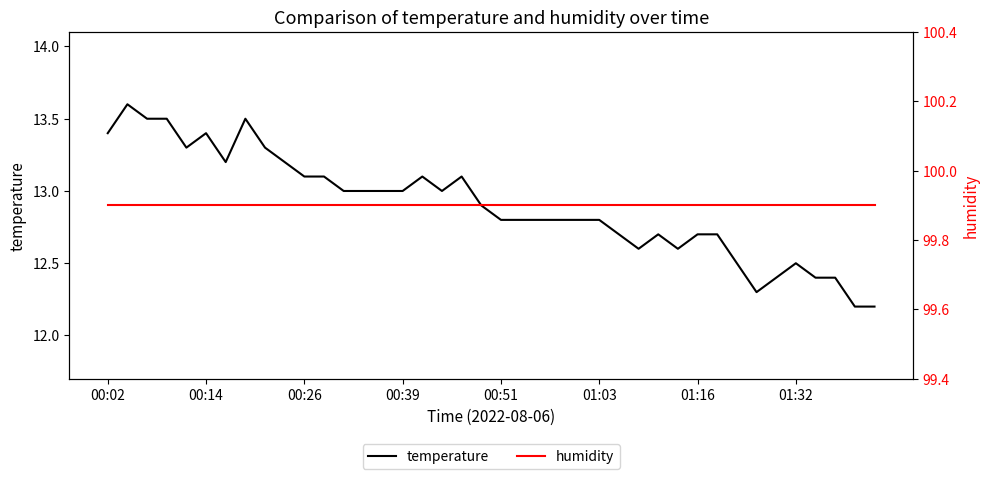

What is the minimum value for temperature?

12.2